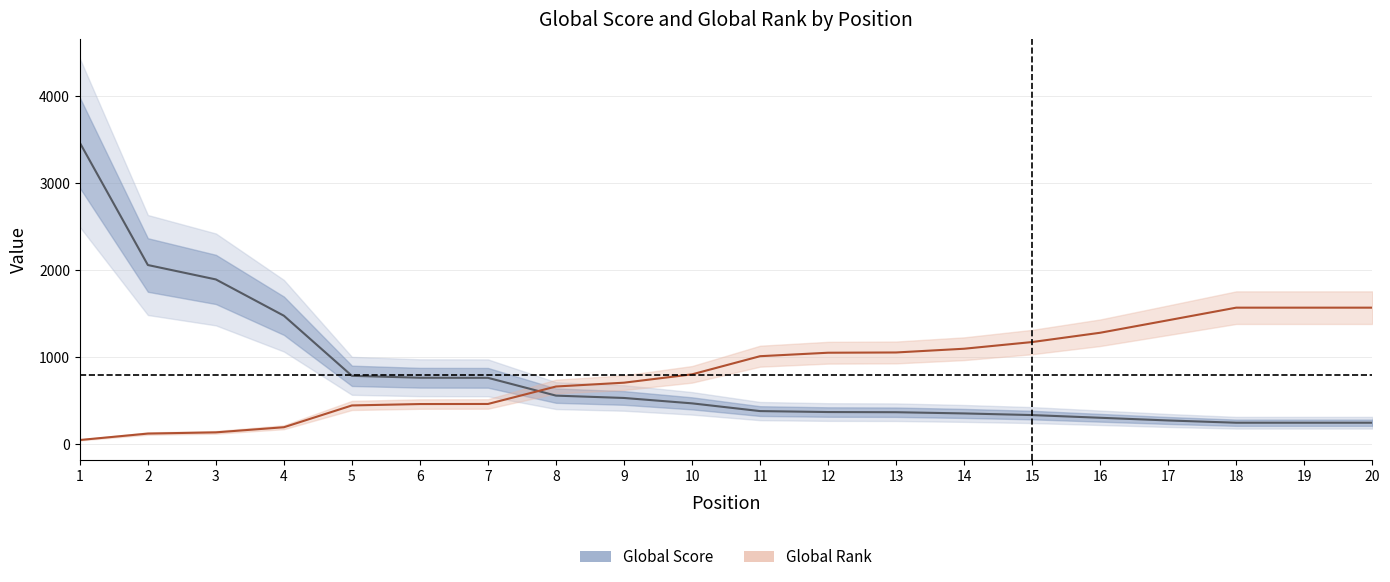

What is the average value of the Global Rank series?

837